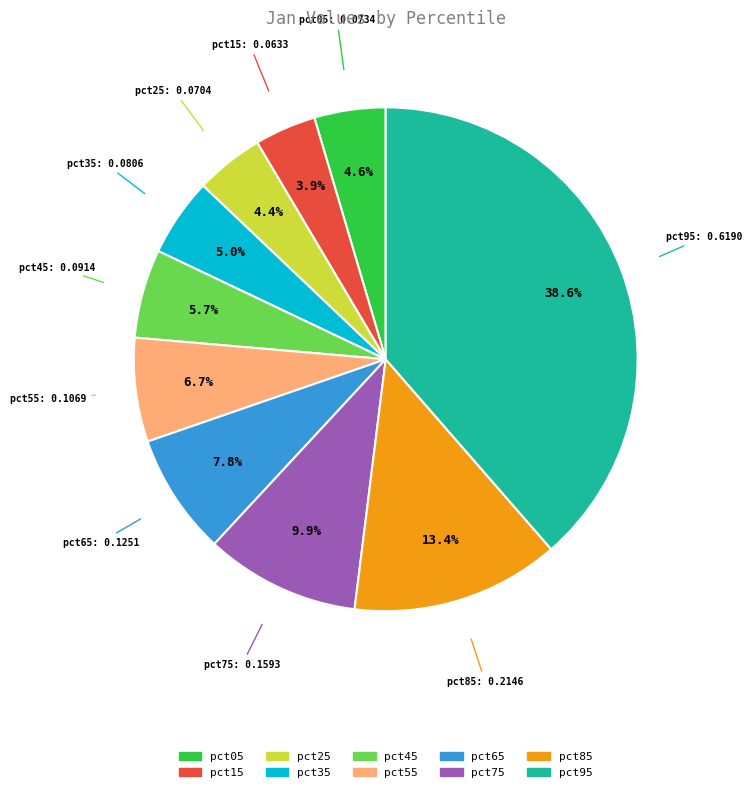

To the nearest percent, what portion does pct15 represent?

4%